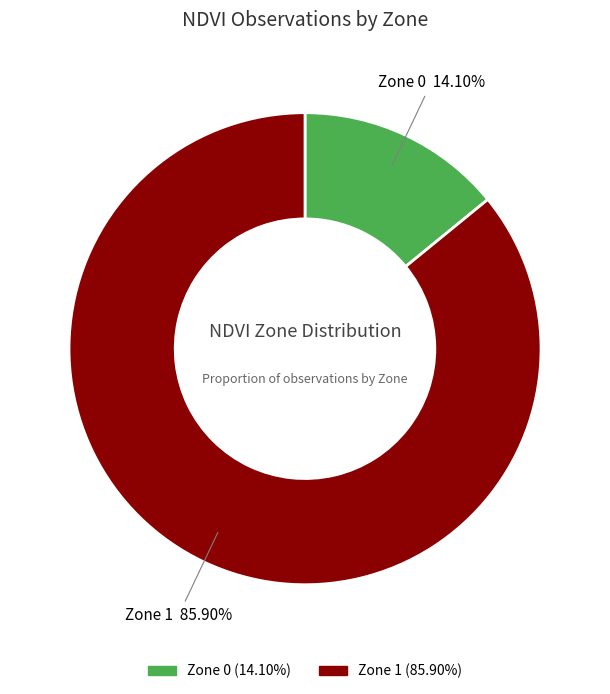

To the nearest percent, what is the difference between the Zone 1 and Zone 0 slice percentages?

72%